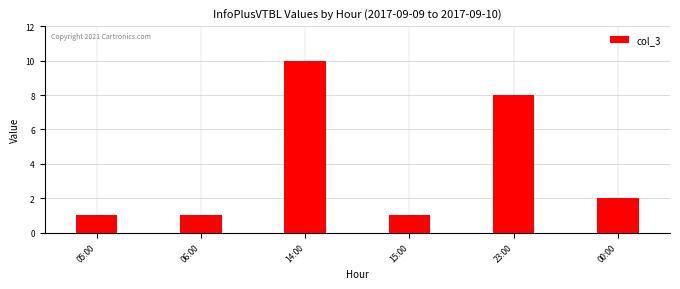

What is the difference between the second highest and minimum values?

7